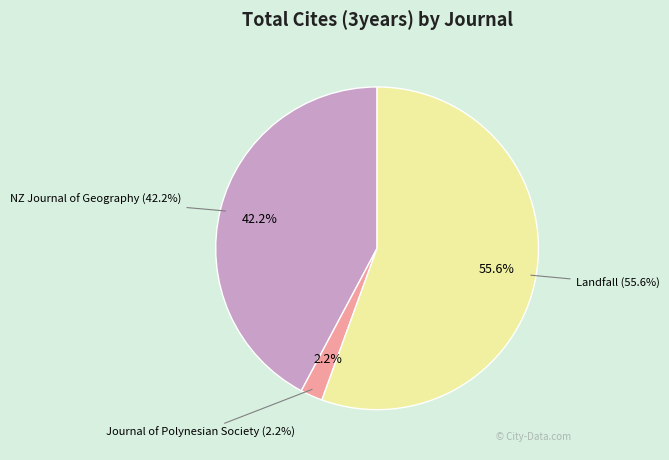

To the nearest percent, what is the average slice percentage?

33%